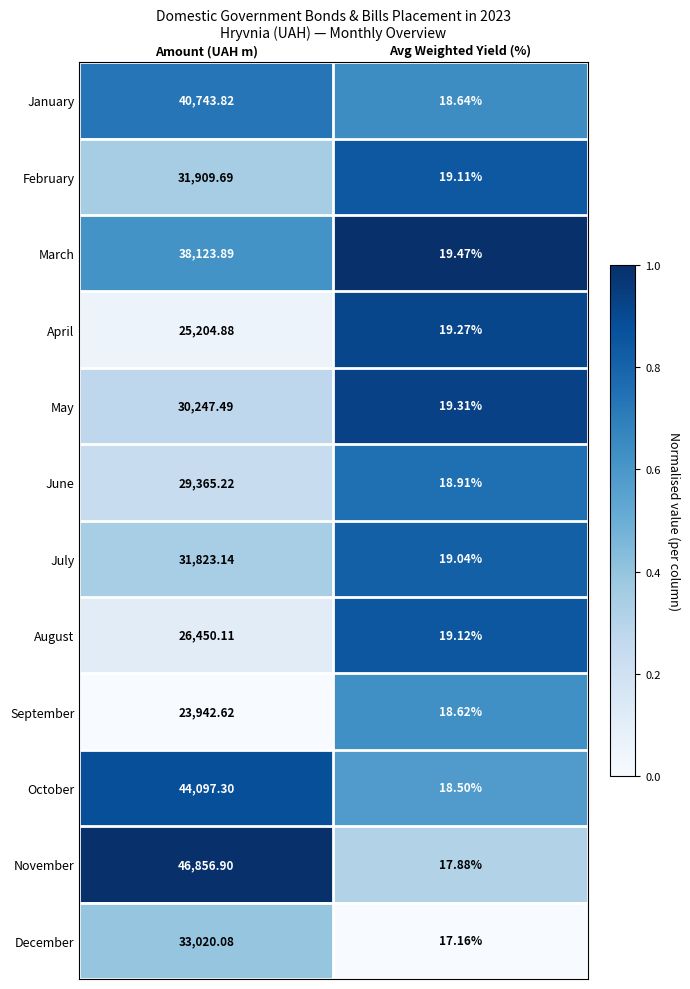

Which category has the highest value across all series?

Amount (UAH m)